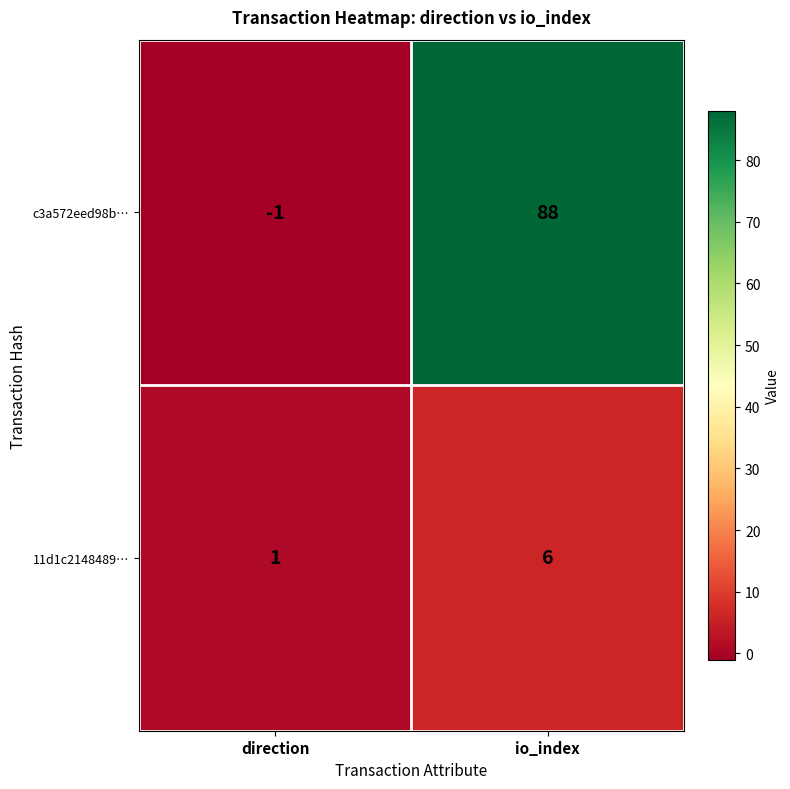

How many categories are shown in the chart?

2